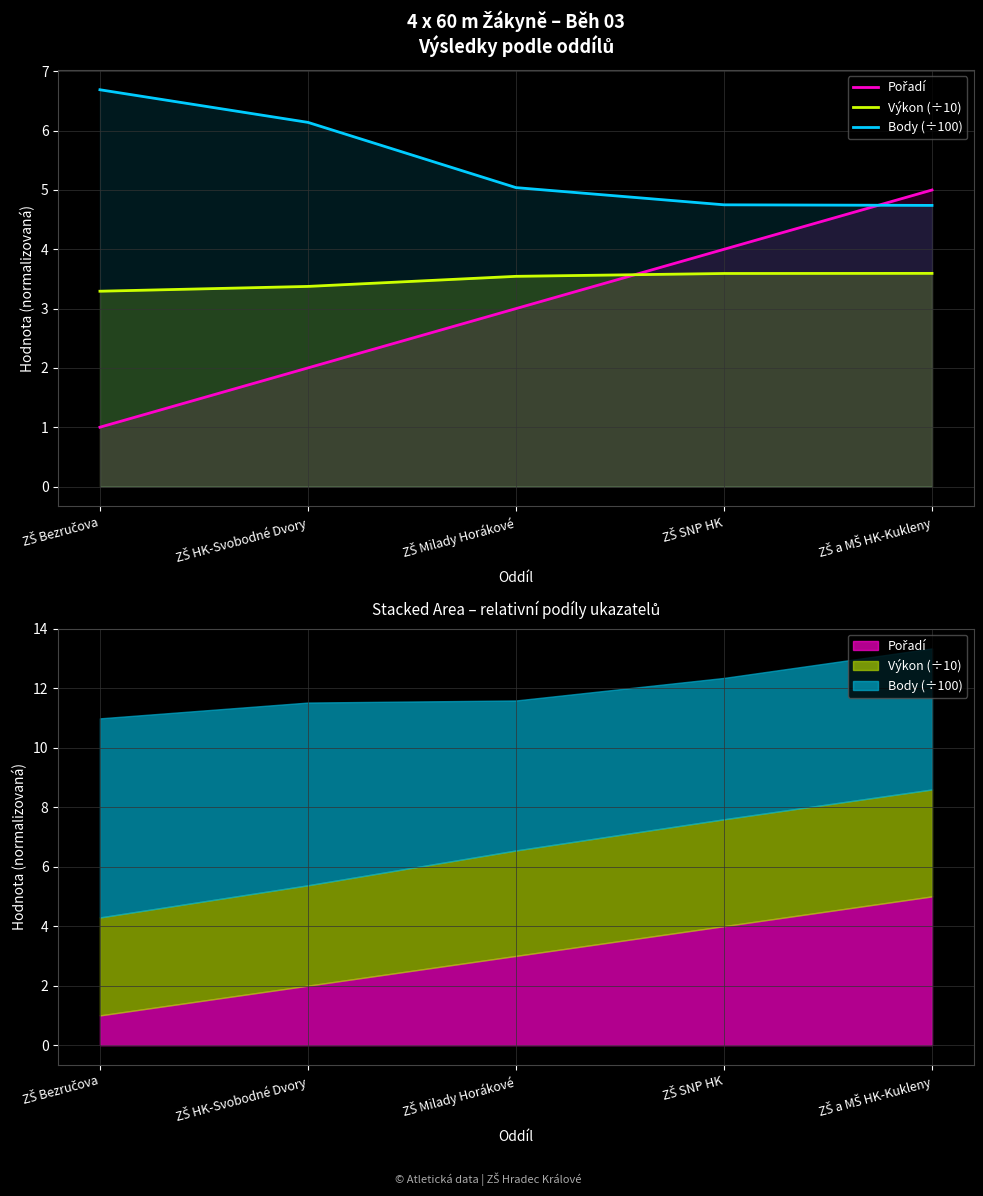

How many data points does each series have?

5